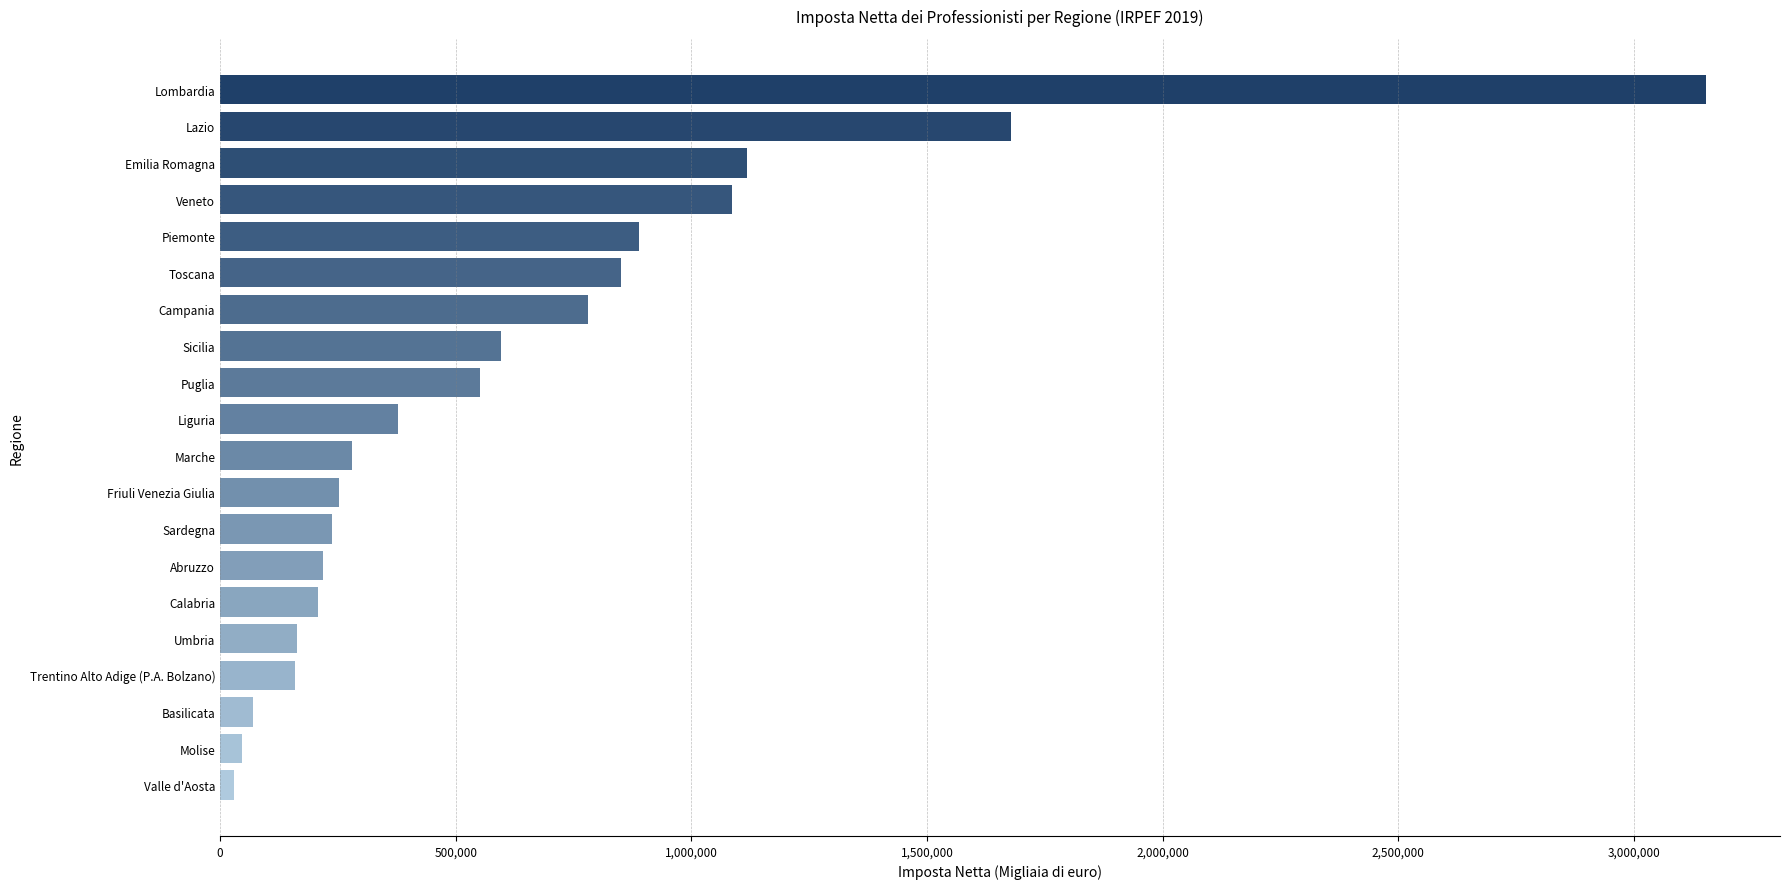

What is the label of the 20th bar from the top?

Valle d'Aosta